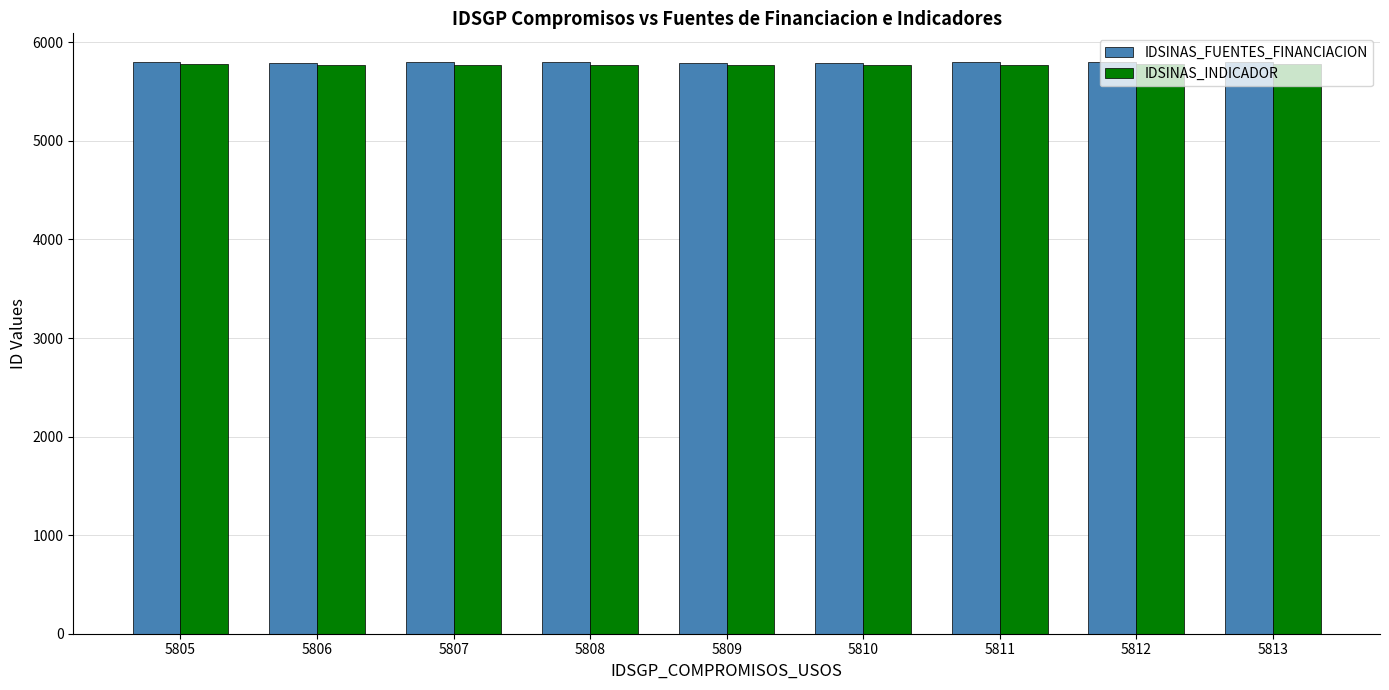

How many distinct data groups are displayed?

2